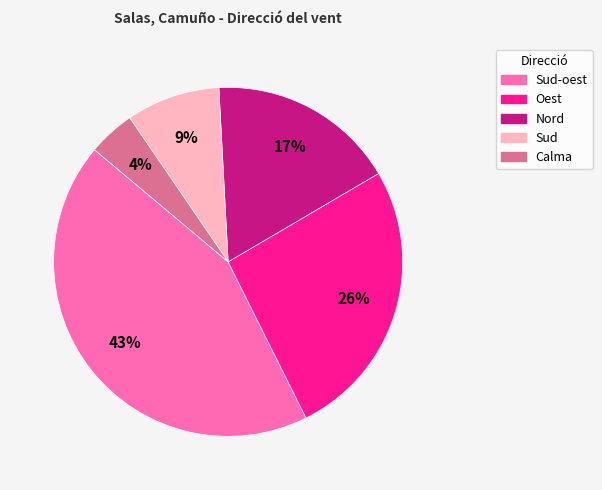

To the nearest percent, what is the difference between the largest and smallest slice percentages?

39%